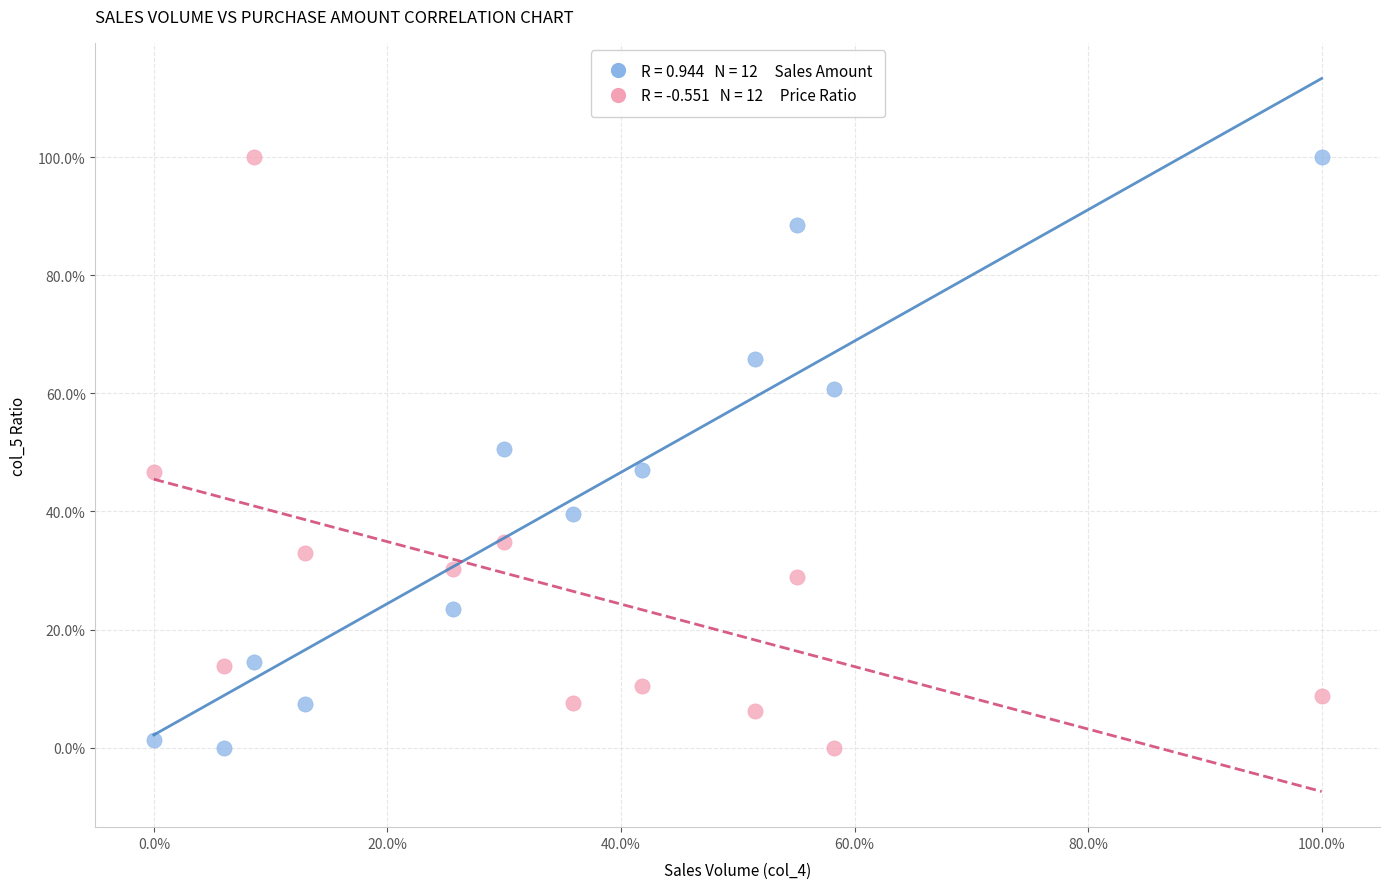

Across all data points, what is the range of Y values (max minus min)?

100.0